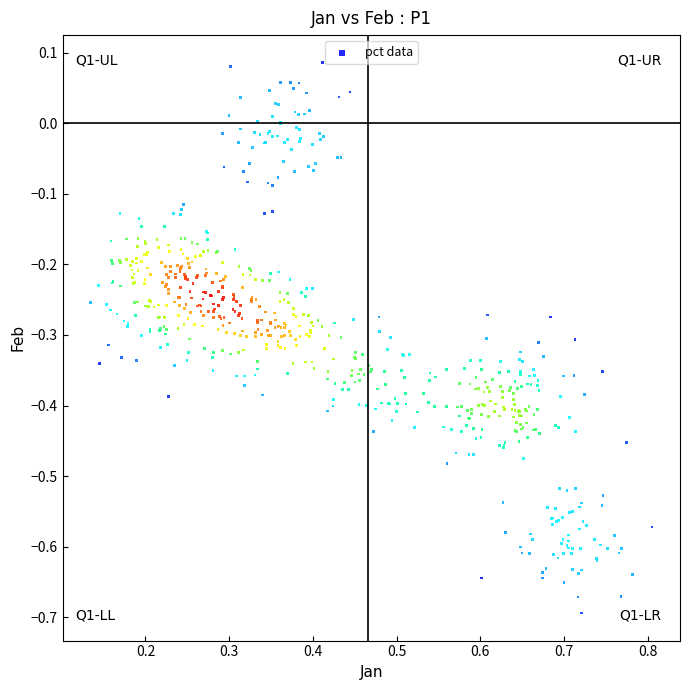

What is the range of X values (max minus min)?

0.7